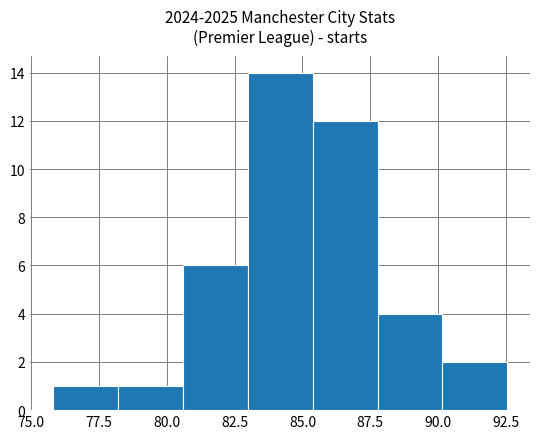

Reading left to right, transcribe this chart: for each bar, give the range it covers on the x-axis and its height. Neither the bar edges nor the heights are printed on the chart, so give them approximately, as read against the axes.

76.0 to 78.0: 1
78.0 to 80.5: 1
80.5 to 83.0: 6
83.0 to 85.5: 14
85.5 to 88.0: 12
88.0 to 90.0: 4
90.0 to 92.5: 2